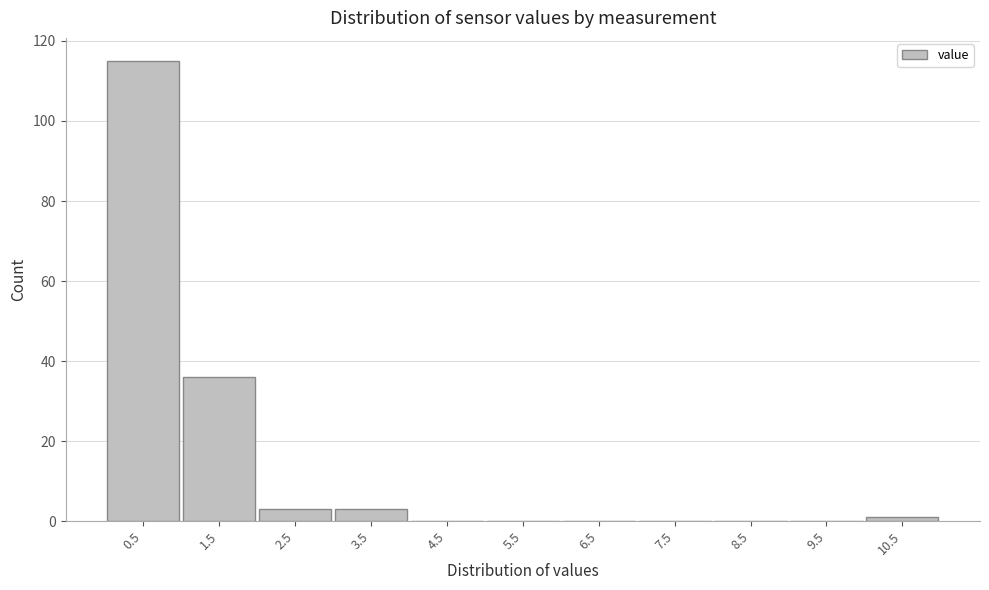

Reading left to right, list all the values displayed in this chart.

0.5=115	1.5=36	2.5=3	3.5=3	4.5=0	5.5=0	6.5=0	7.5=0	8.5=0	9.5=0	10.5=1